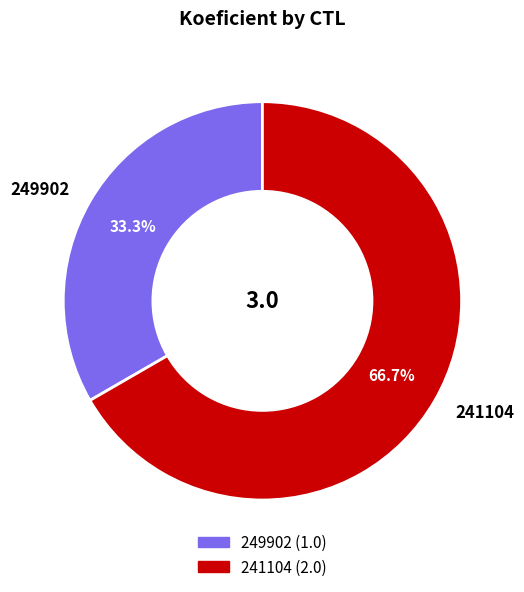

Does any single category account for the majority?

Yes